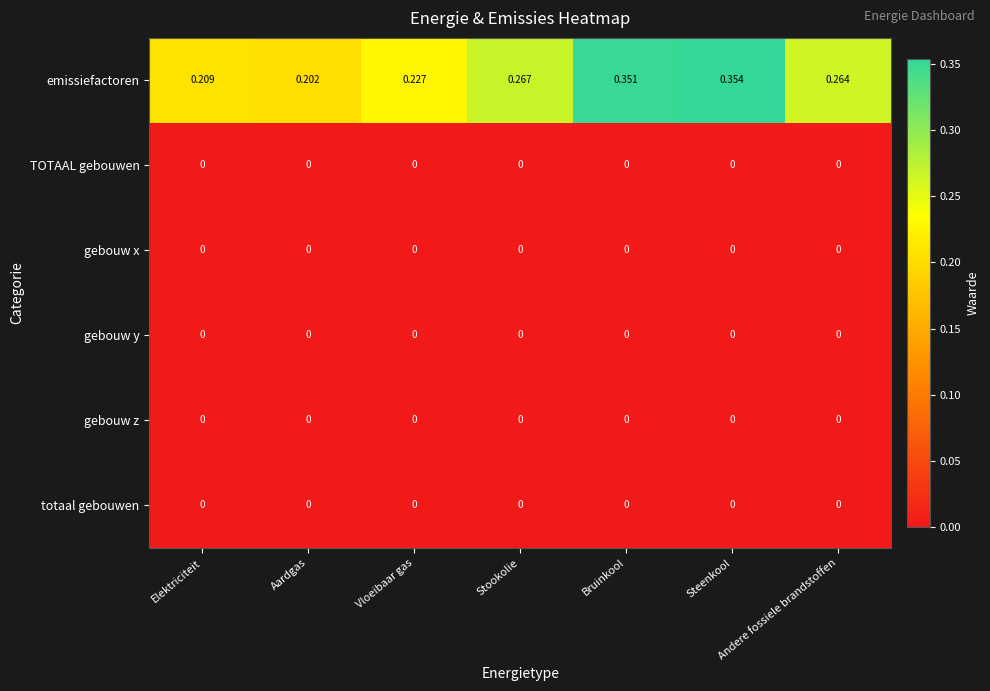

At which category is the sum across all series the highest?

Steenkool